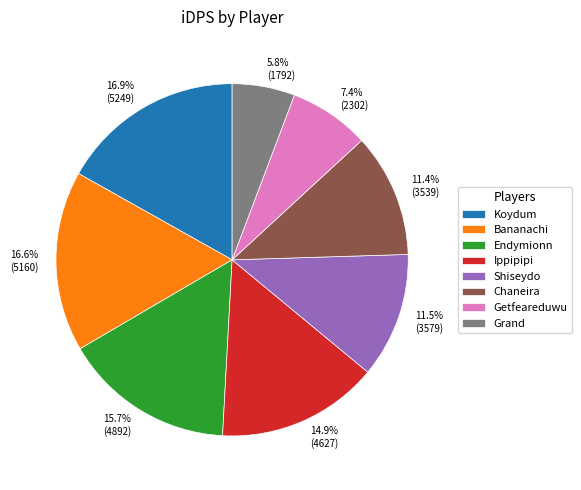

Is the sum of Ippipipi and Getfeareduwu greater than half?

No